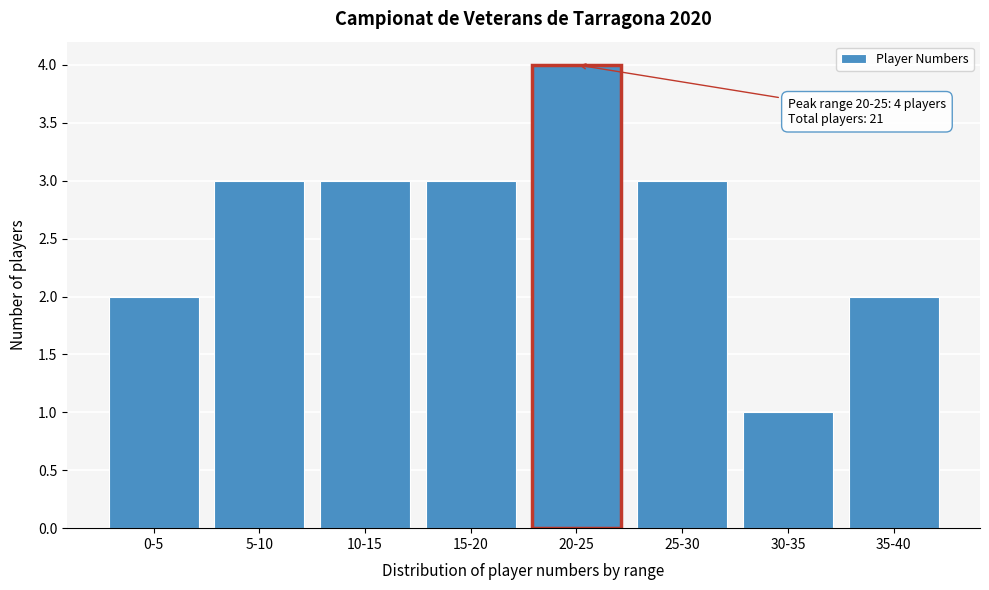

Reading right to left, transcribe all the data shown in this chart.

35-40=2	30-35=1	25-30=3	20-25=4	15-20=3	10-15=3	5-10=3	0-5=2